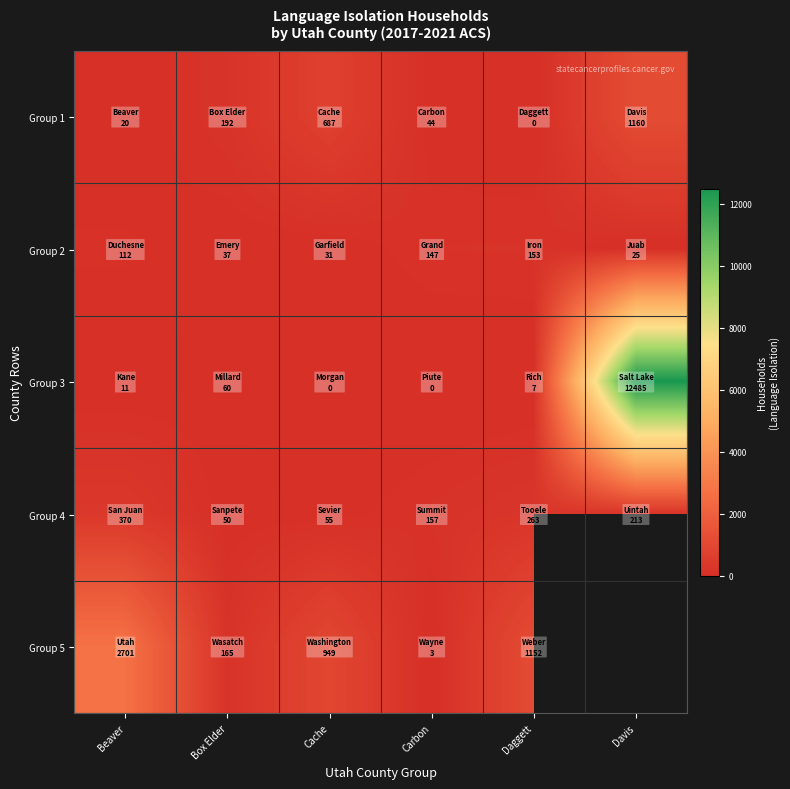

How many values in the Group 1 series exceed 192?

2